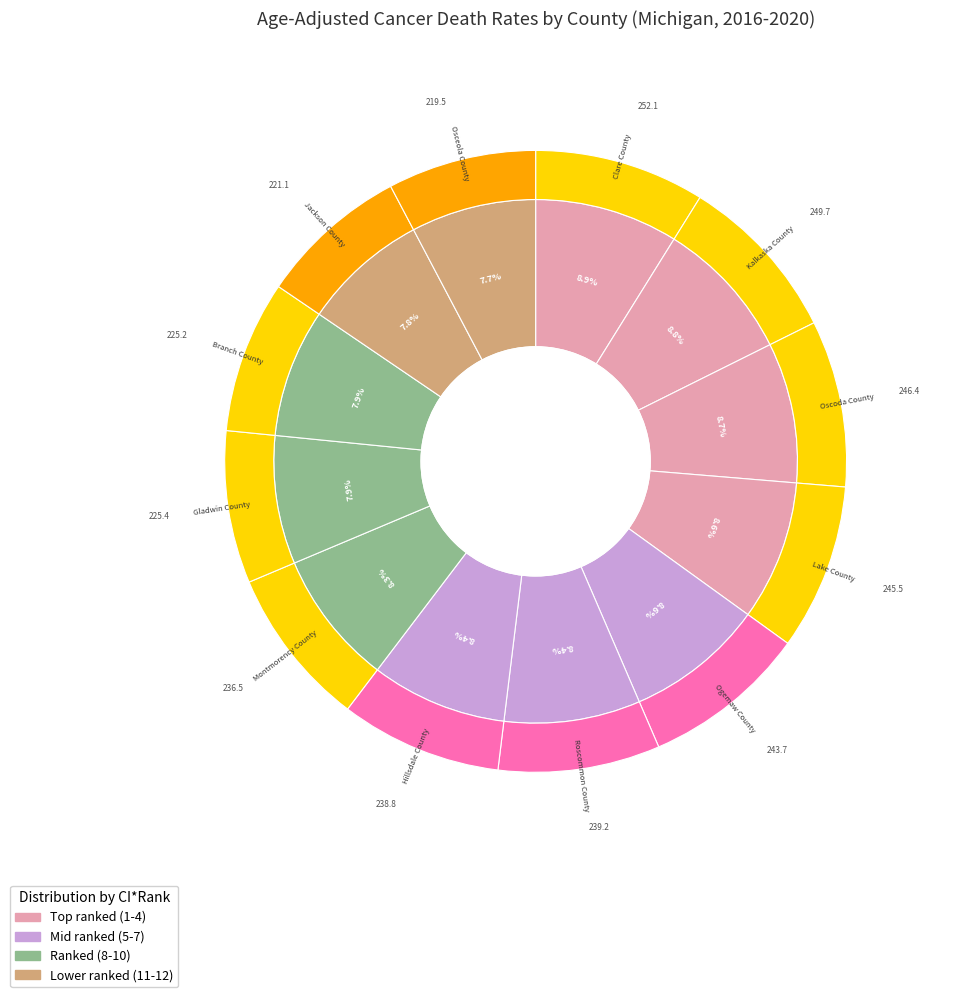

What is the change in value from Kalkaska County to Hillsdale County?

-10.9